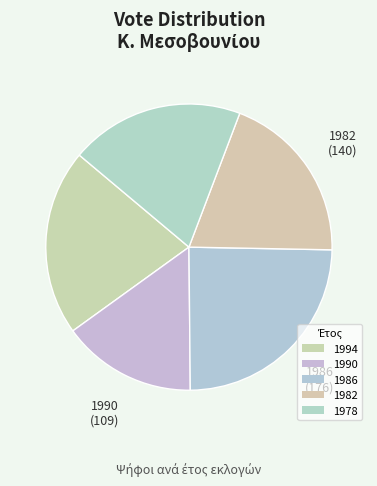

Count the number of slices in the pie.

5